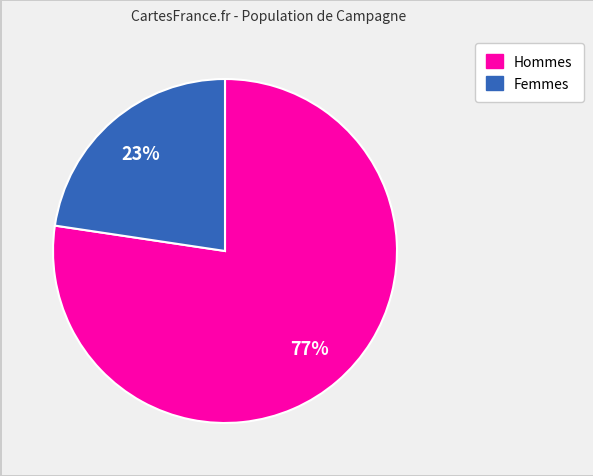

How many segments does this pie chart have?

2